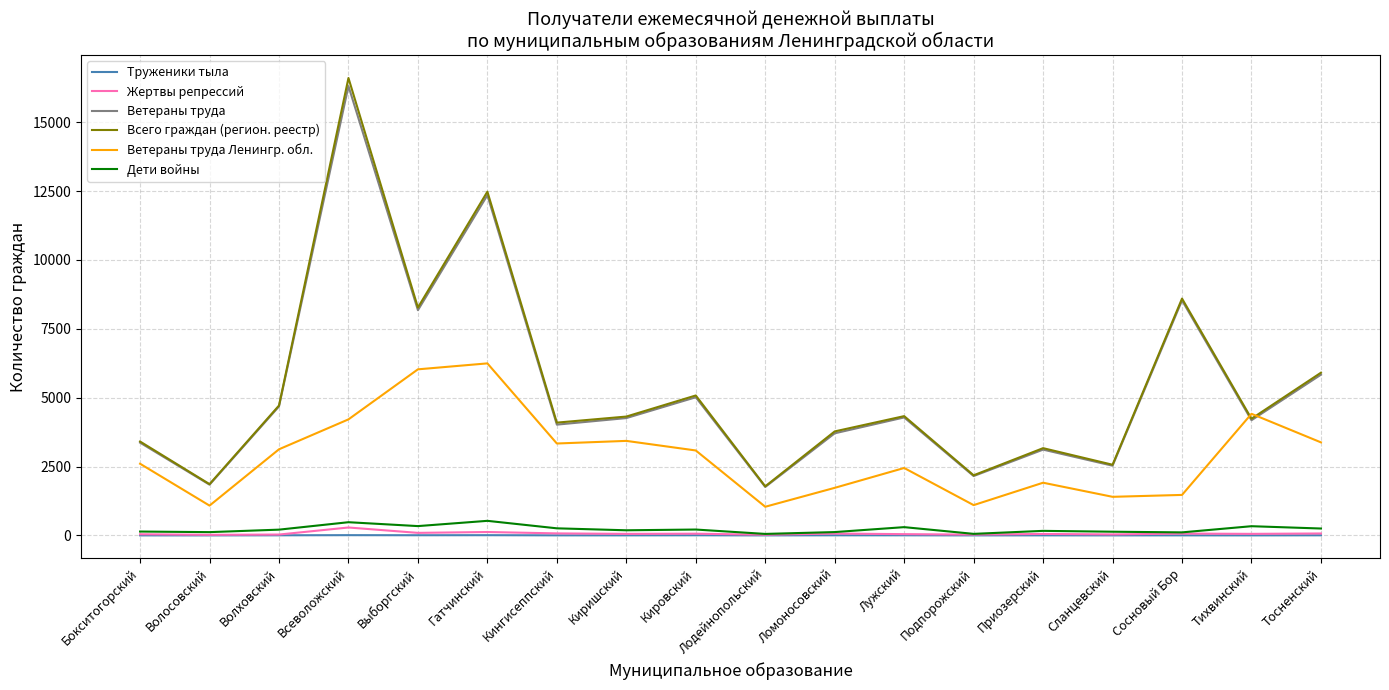

True or false: Дети войны and Ветераны труда Ленингр. обл. intersect in this chart.

False